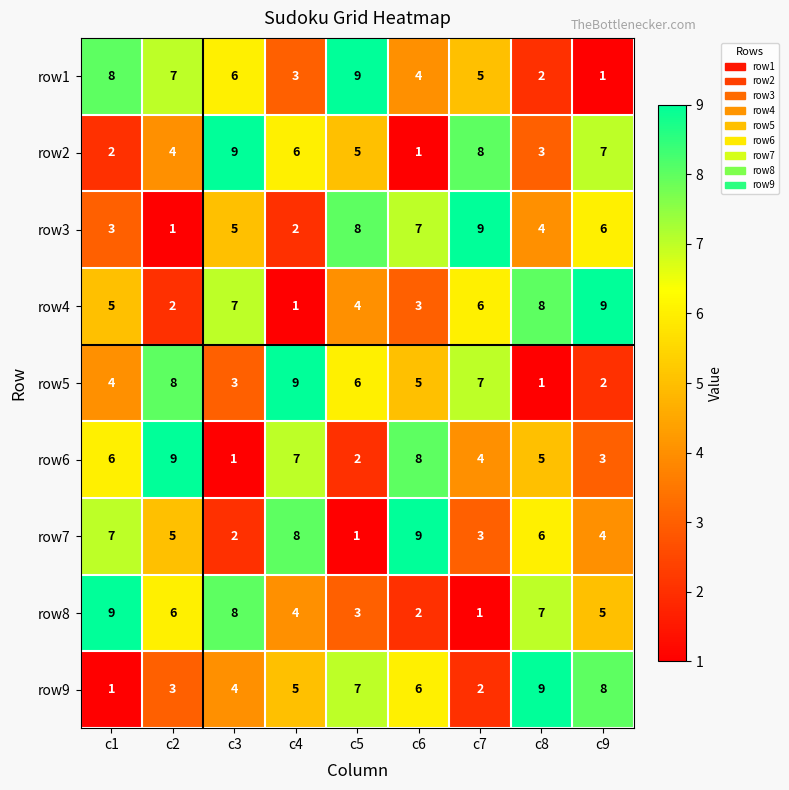

Which category has the highest value in the row7 series?

c6